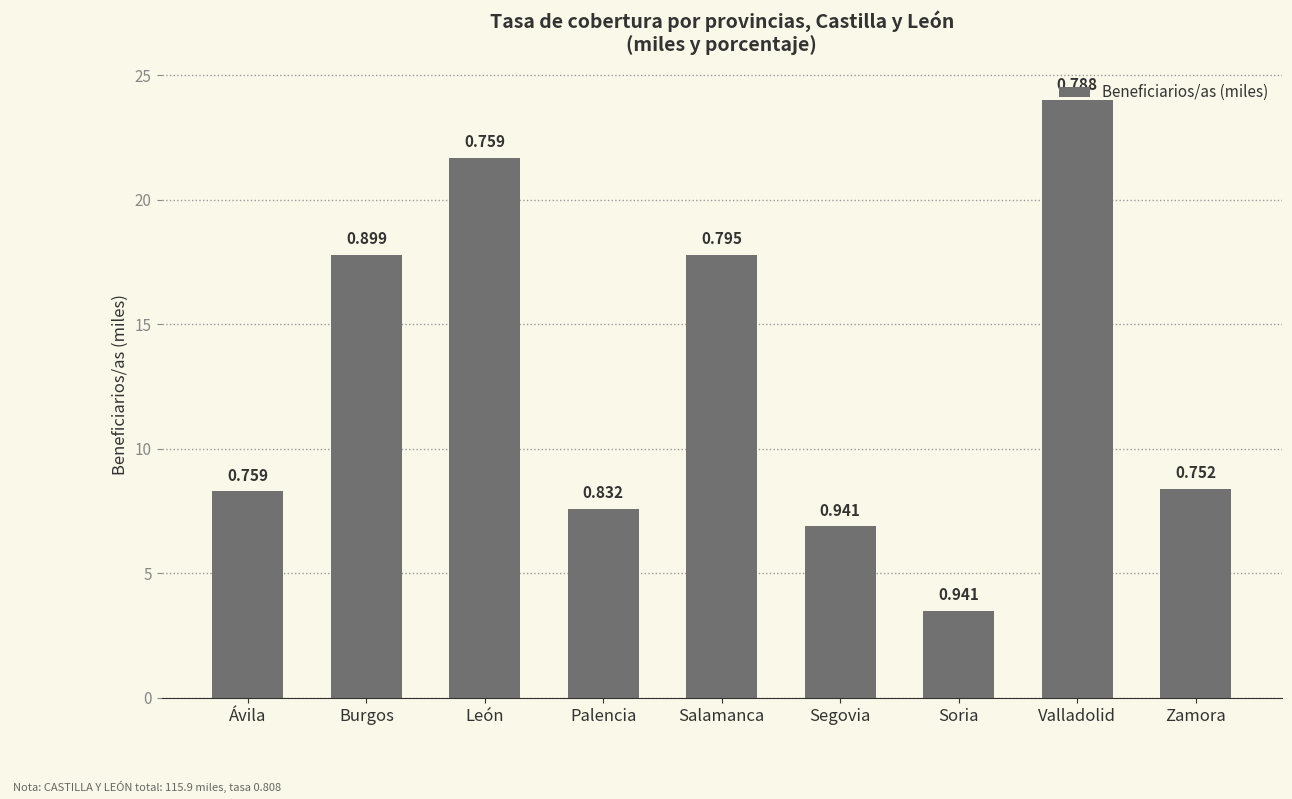

What is the label of the 3rd bar from the left?

León